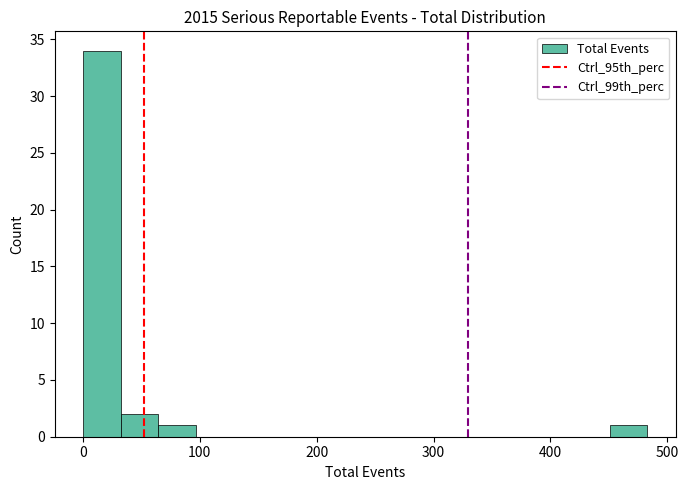

Read against the x-axis, roughly where is the centre of the tallest bar?

20